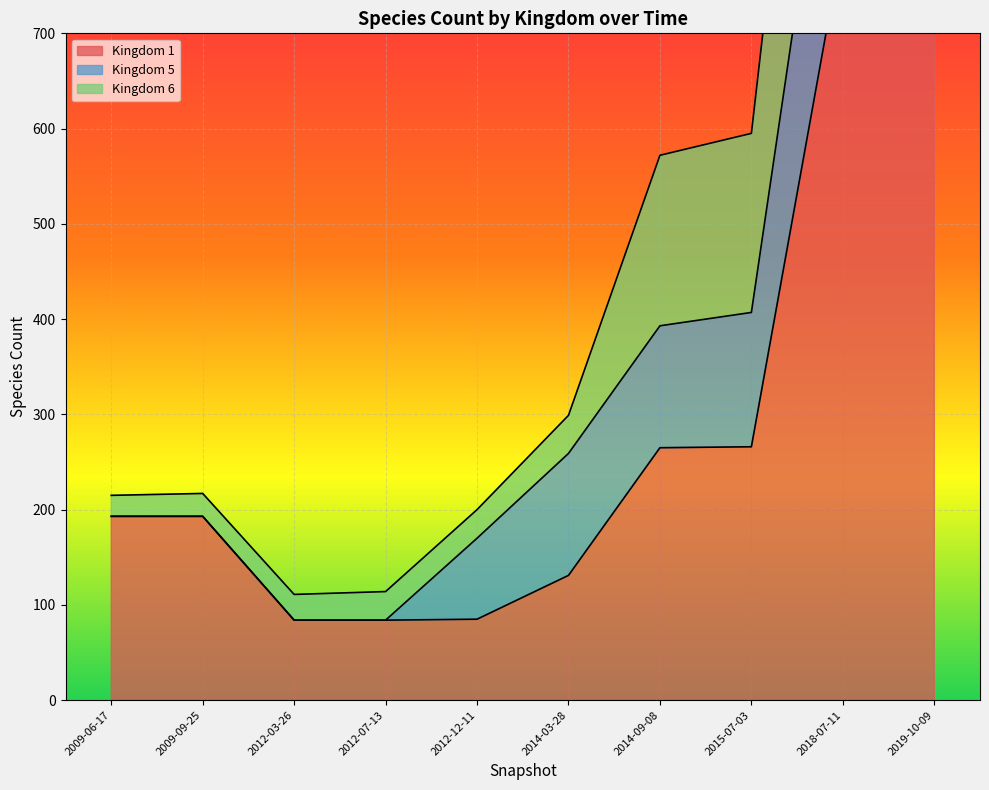

Where is the first local minimum for 6?

2012-03-26